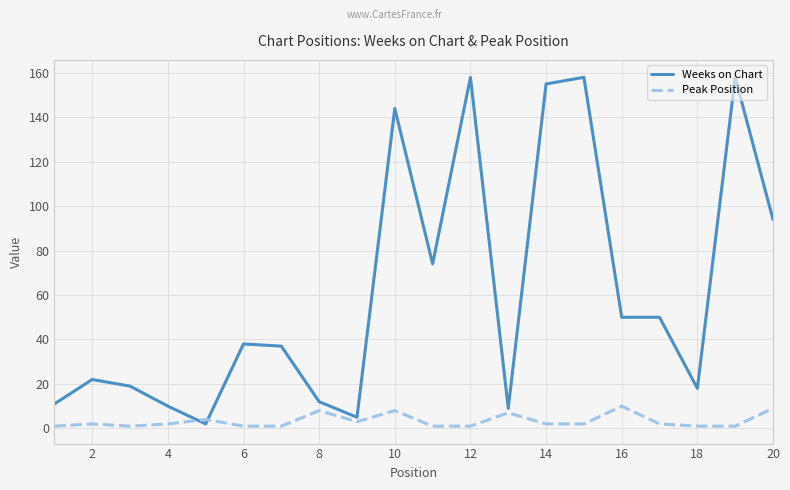

True or false: Weeks on Chart and Peak Position intersect in this chart.

True